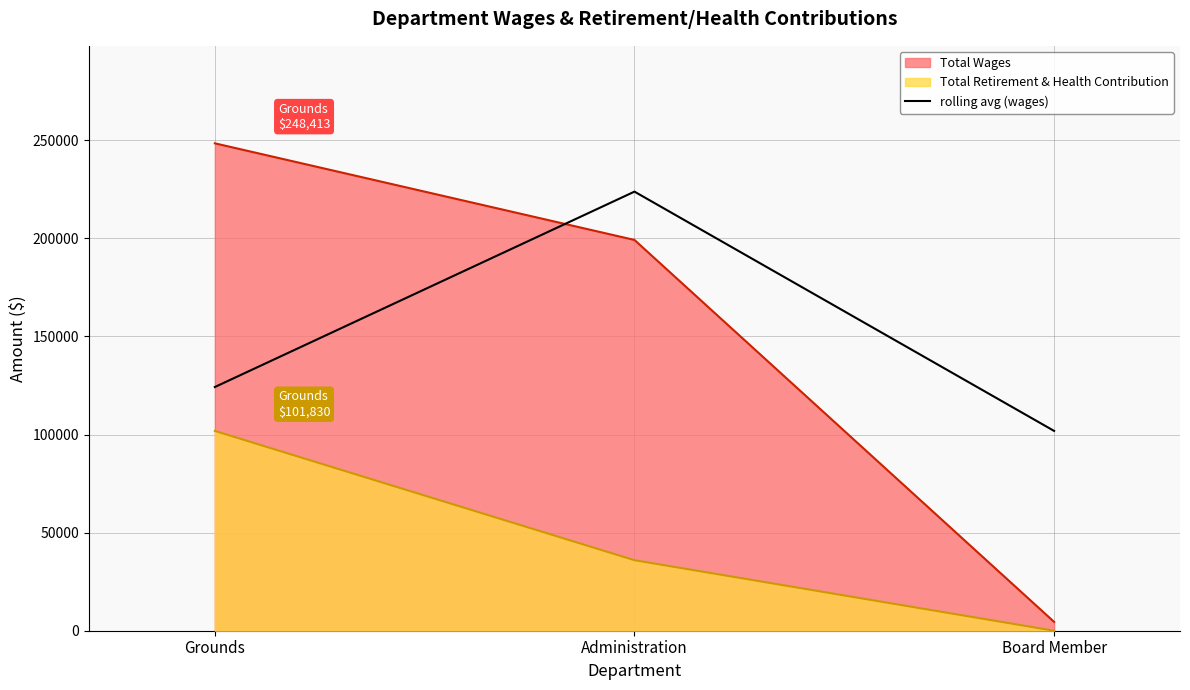

At which label does the data first exceed 124206?

Grounds